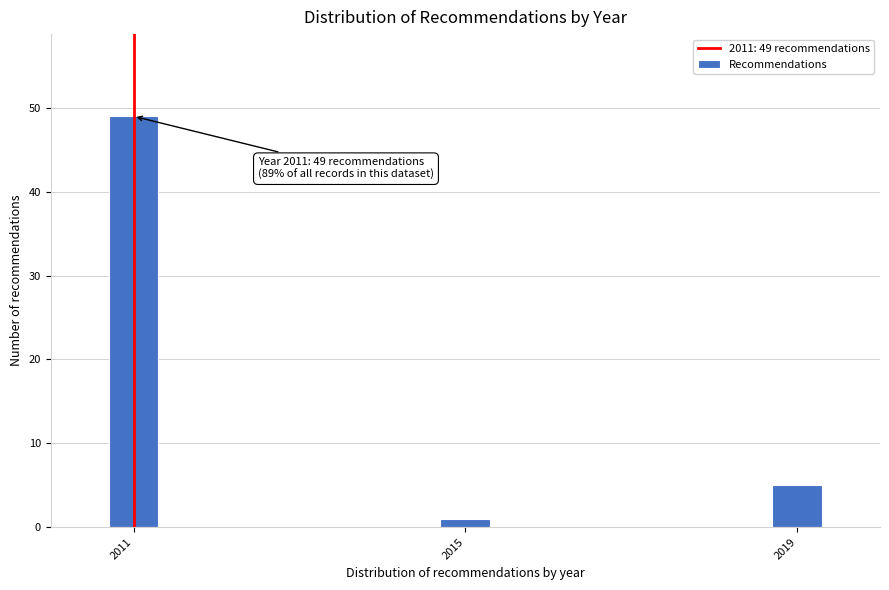

Reading left to right, extract all data points from this chart.

49	1	5